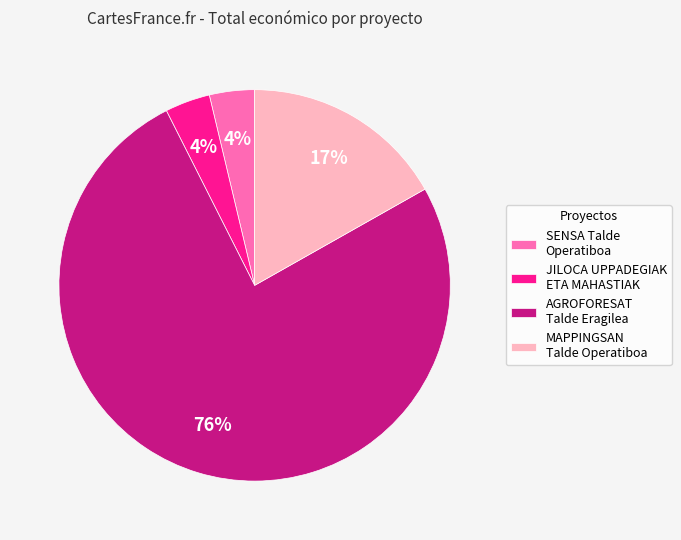

Which category has the biggest portion of the pie?

AGROFORESAT Talde Eragilea